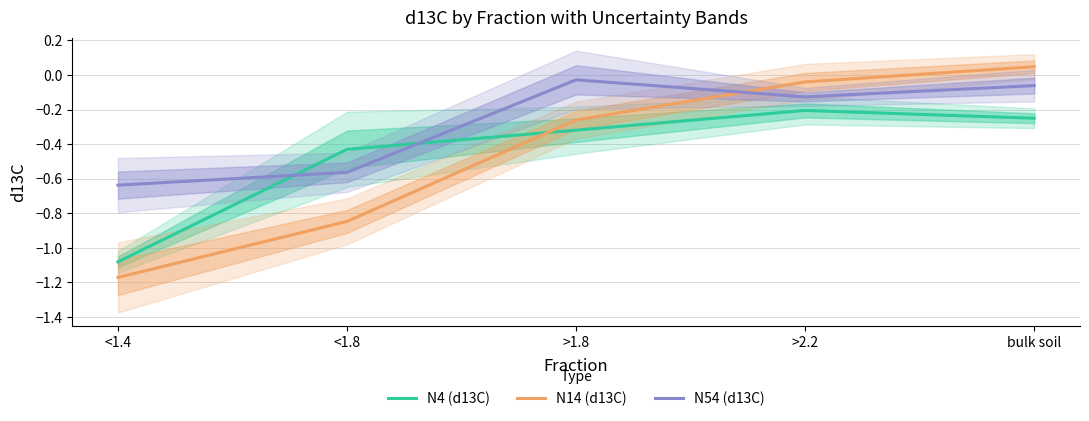

Does the chart have visible grid lines?

Yes